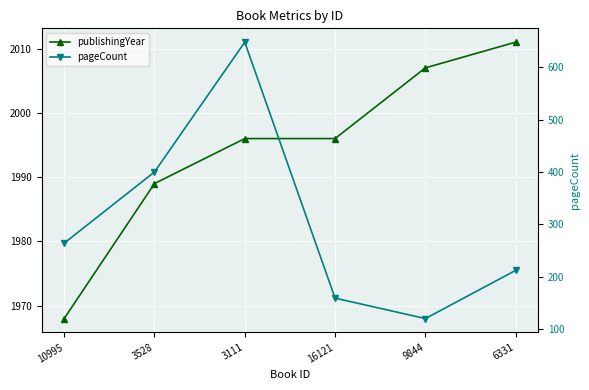

What is the difference between the highest and lowest values at 9844?

1887